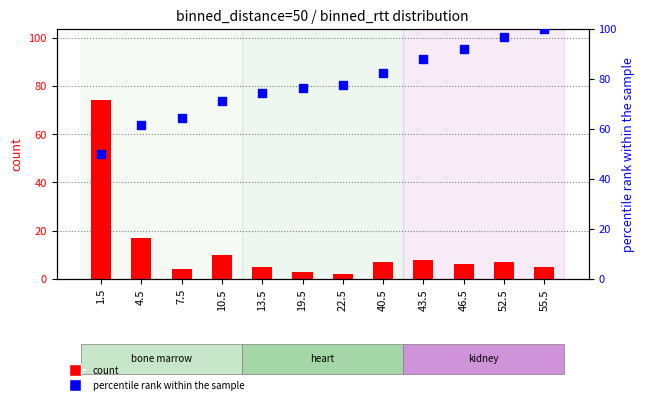

What is the total value across all series at 4.5?

78.5